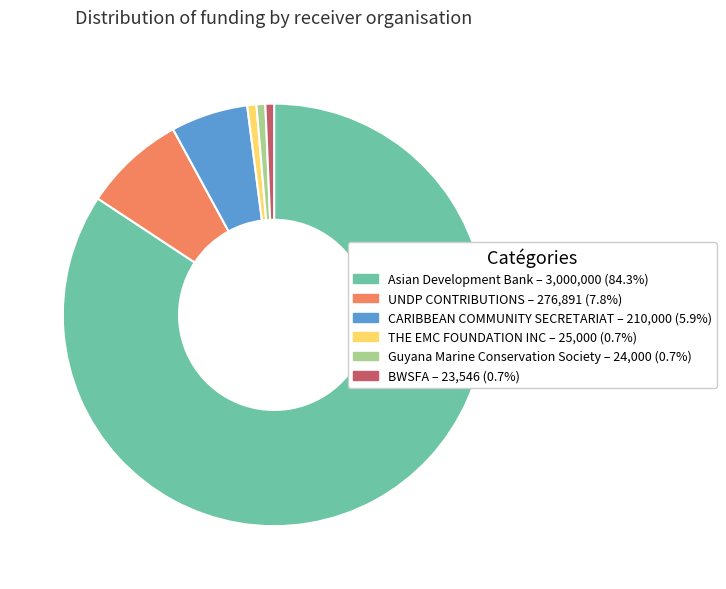

What is the ratio of the value at Asian Development Bank to the value at CARIBBEAN COMMUNITY SECRETARIAT?

14.3